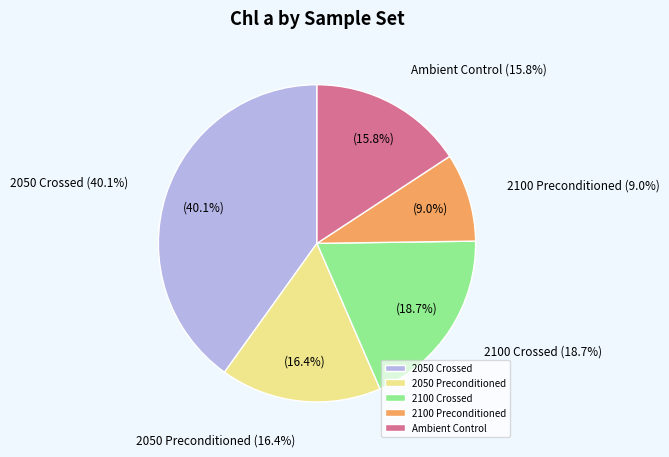

The 2100 Crossed slice represents 18% of the pie. True or false?

False